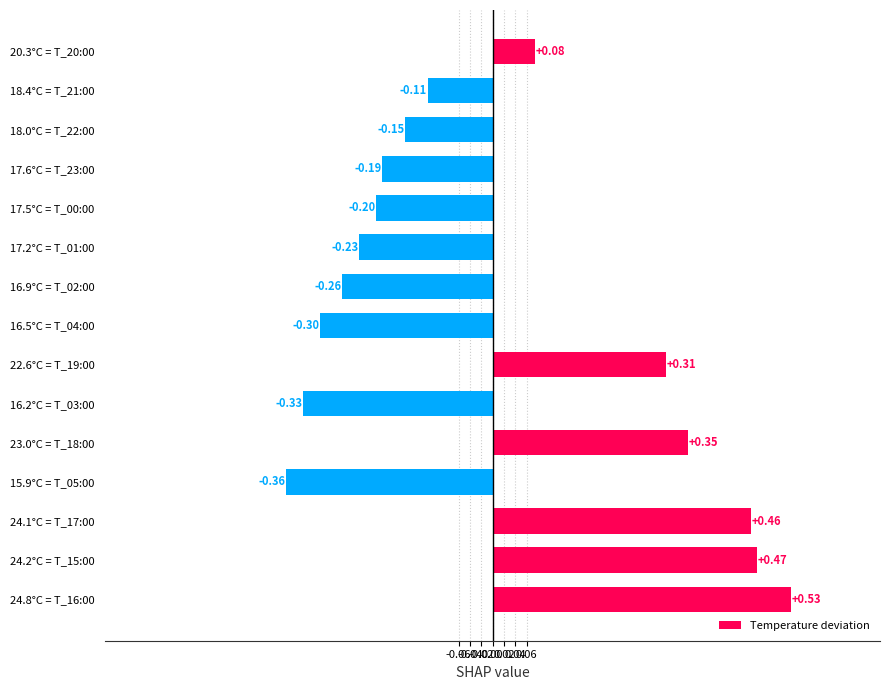

Rank the categories by value from lowest to highest.

15.9°C = T_05:00, 16.2°C = T_03:00, 16.5°C = T_04:00, 16.9°C = T_02:00, 17.2°C = T_01:00, 17.5°C = T_00:00, 17.6°C = T_23:00, 18.0°C = T_22:00, 18.4°C = T_21:00, 20.3°C = T_20:00, 22.6°C = T_19:00, 23.0°C = T_18:00, 24.1°C = T_17:00, 24.2°C = T_15:00, 24.8°C = T_16:00